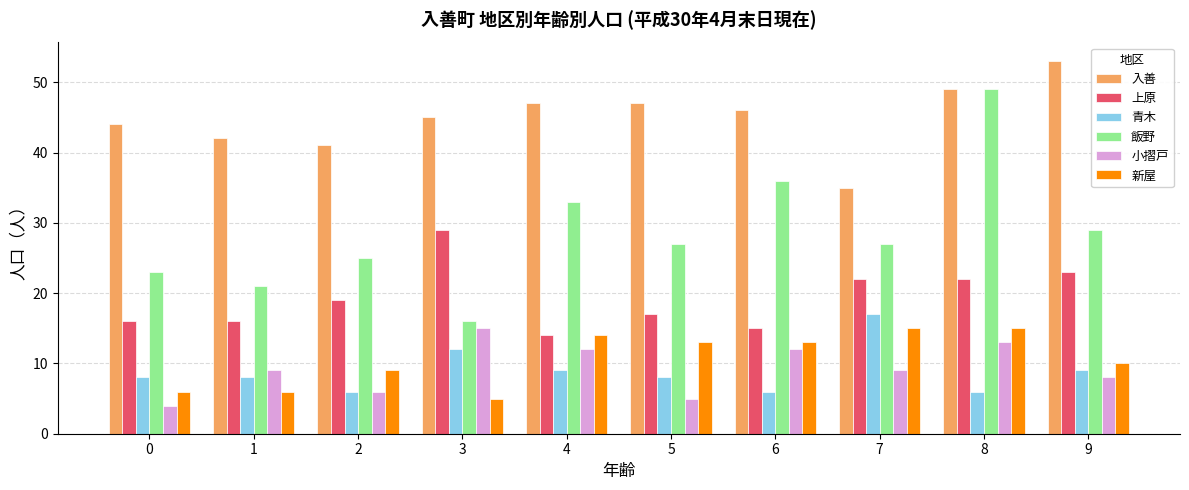

How many series are shown in this chart?

6